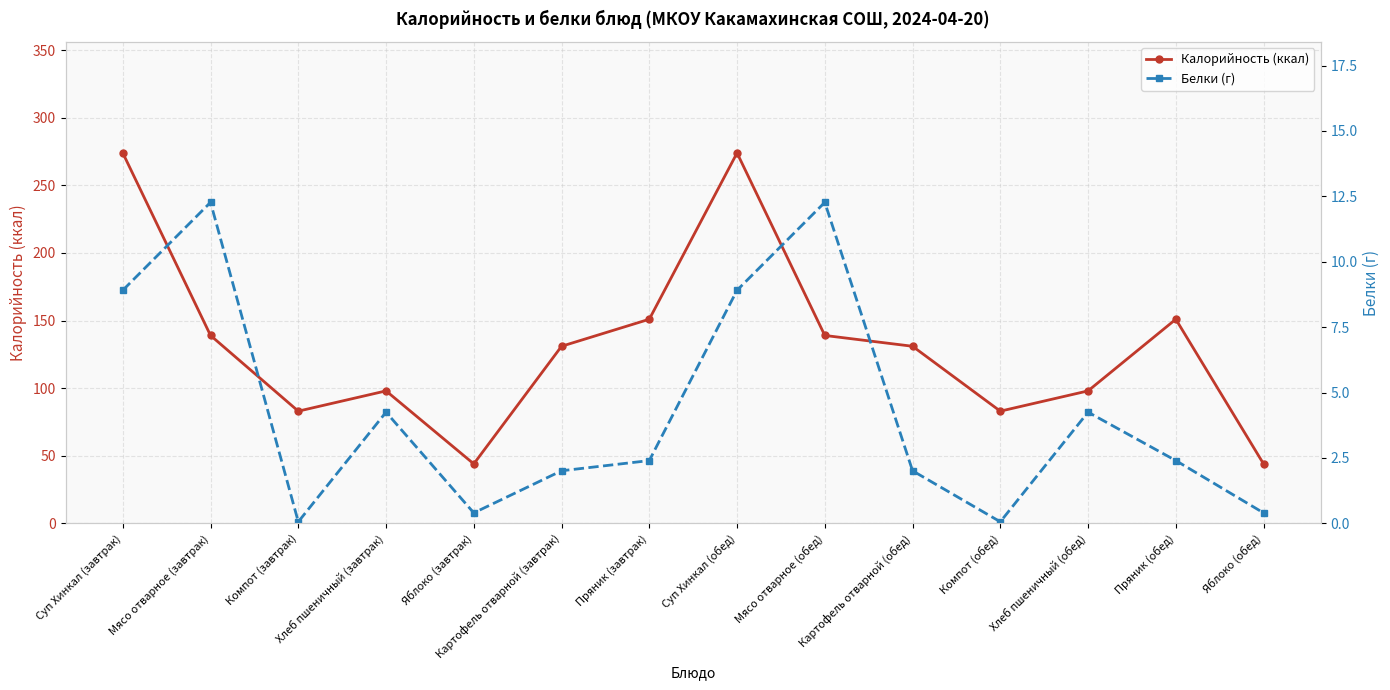

Reading right to left, extract all data points from this chart.

Калорийность (ккал): Яблоко (обед)=44.0	Пряник (обед)=151.0	Хлеб пшеничный (обед)=98.0	Компот (обед)=83.0	Картофель отварной (обед)=131.0	Мясо отварное (обед)=139.0	Суп Хинкал (обед)=274.0	Пряник (завтрак)=151.0	Картофель отварной (завтрак)=131.0	Яблоко (завтрак)=44.0	Хлеб пшеничный (завтрак)=98.0	Компот (завтрак)=83.0	Мясо отварное (завтрак)=139.0	Суп Хинкал (завтрак)=274.0
Белки (г): Яблоко (обед)=0.4	Пряник (обед)=2.4	Хлеб пшеничный (обед)=4.2	Компот (обед)=0.1	Картофель отварной (обед)=2.0	Мясо отварное (обед)=12.3	Суп Хинкал (обед)=8.9	Пряник (завтрак)=2.4	Картофель отварной (завтрак)=2.0	Яблоко (завтрак)=0.4	Хлеб пшеничный (завтрак)=4.2	Компот (завтрак)=0.1	Мясо отварное (завтрак)=12.3	Суп Хинкал (завтрак)=8.9